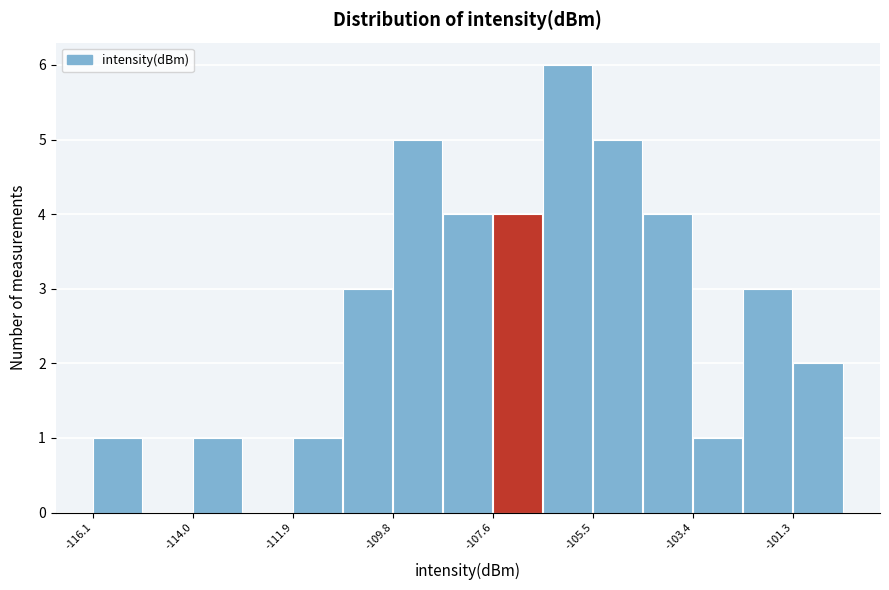

Read against the x-axis, roughly where is the centre of the tallest bar?

-106.0